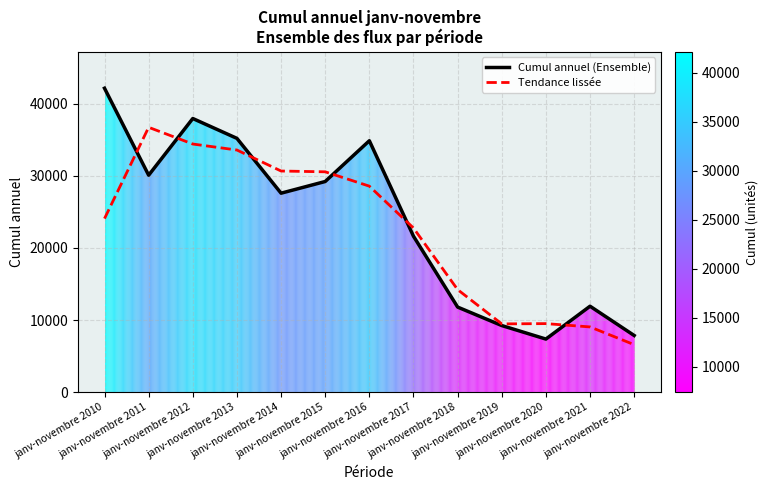

What value does the Tendance lissée series have at janv-novembre 2019?

9476.7